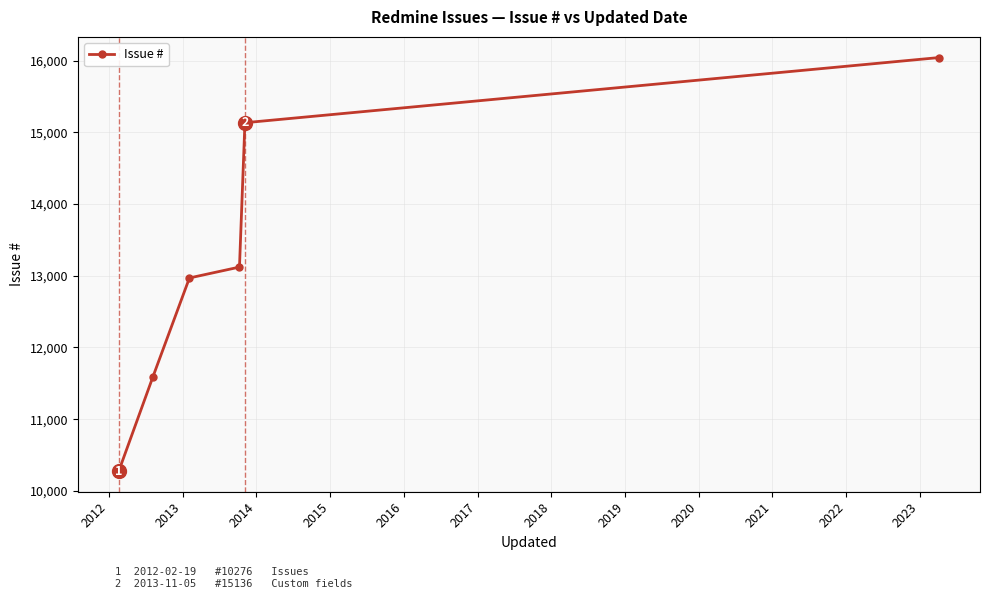

True or false: there are more than 2 points higher than both neighbors.

False